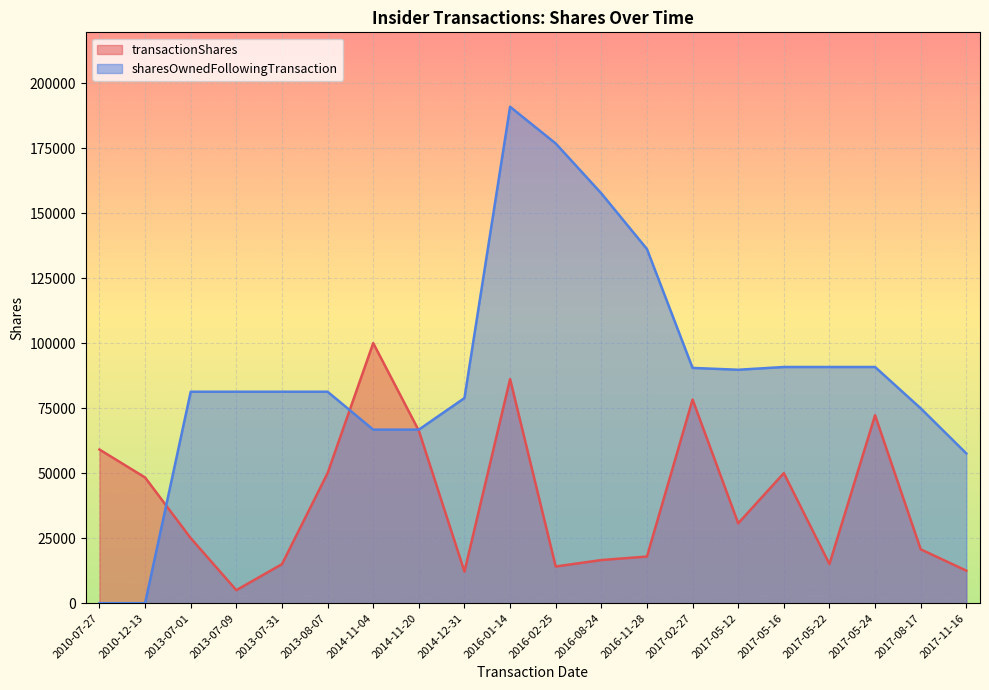

What is the difference between the maximum and minimum values in the sharesOwnedFollowingTransaction series?

190856